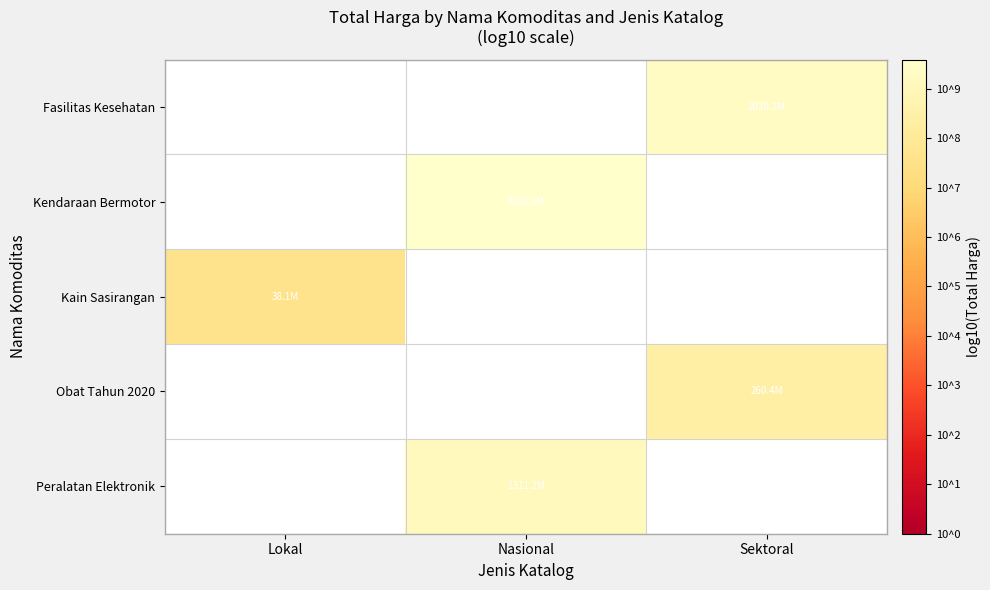

How many positive values does the Obat Tahun 2020 series have?

1